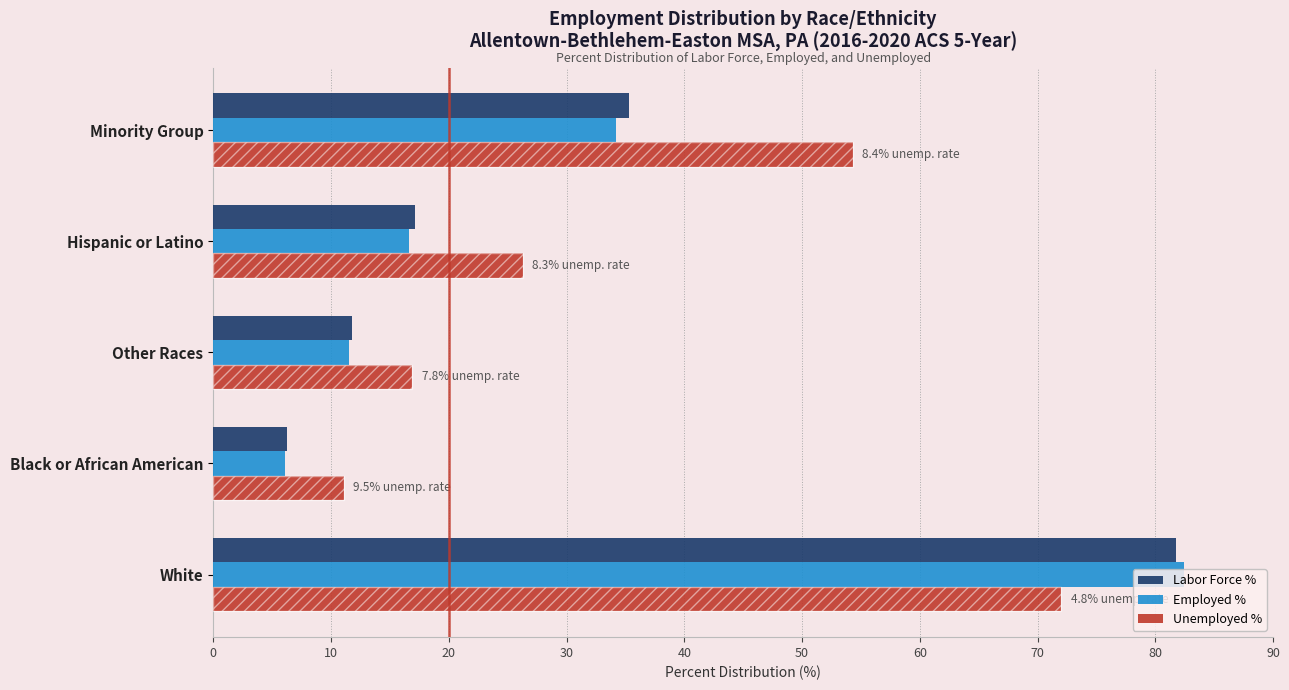

What is the sum of all Employed % values?

150.8